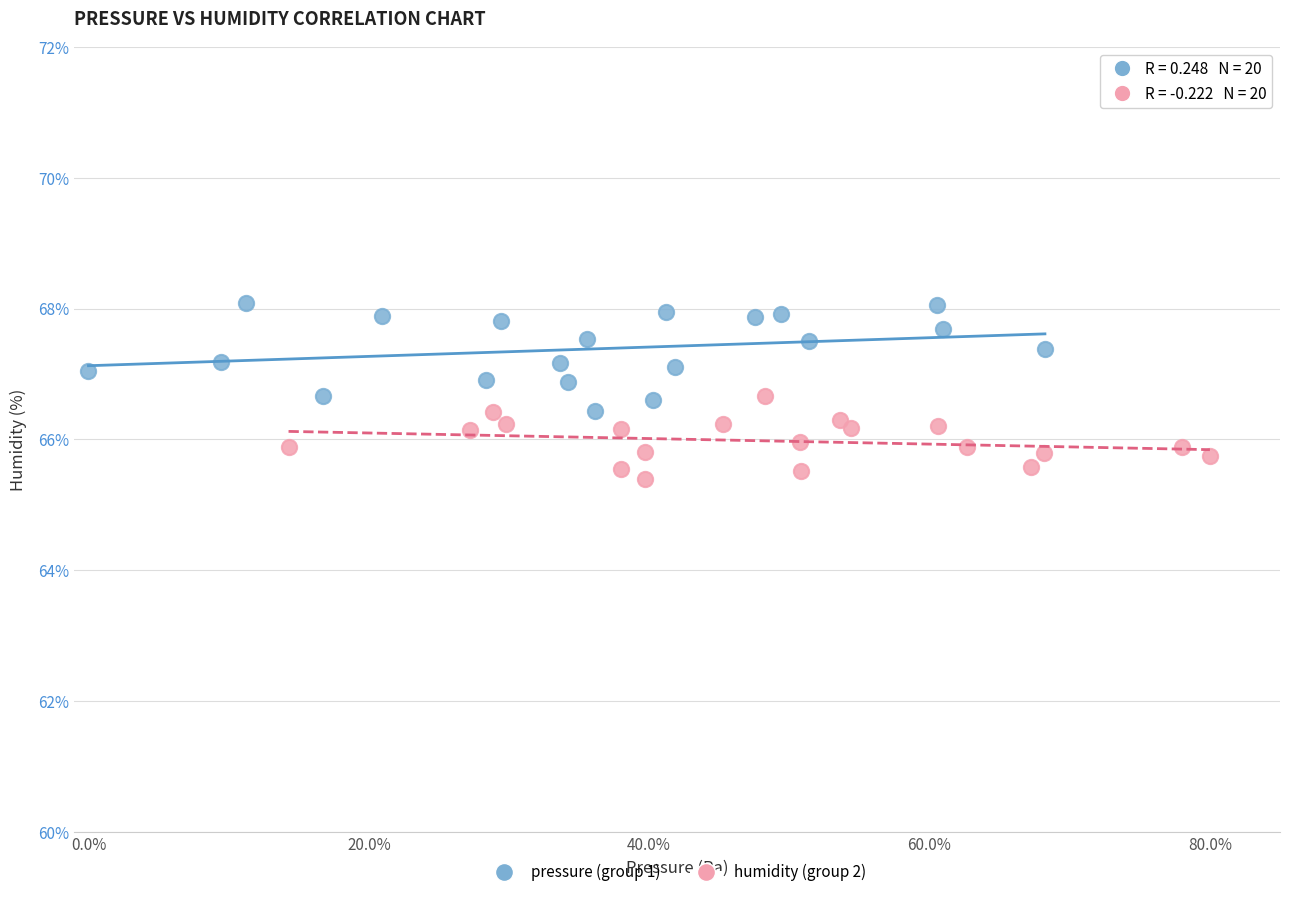

Which series has the largest Y range (max minus min)?

pressure (group 1)